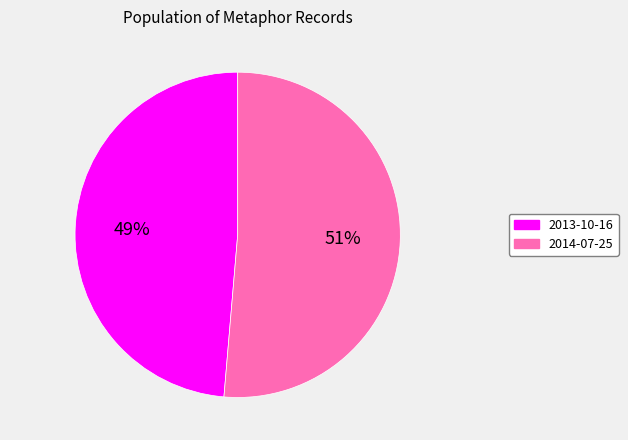

To the nearest percent, what is the average slice percentage?

50%